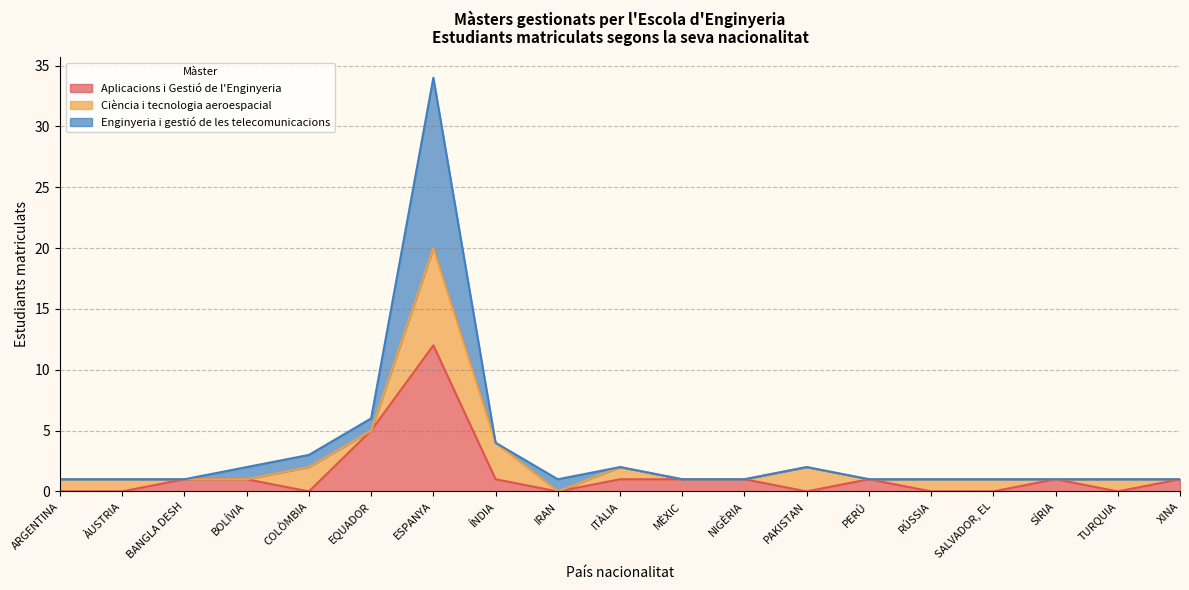

What is the highest value of the Aplicacions i Gestió de l'Enginyeria series?

12